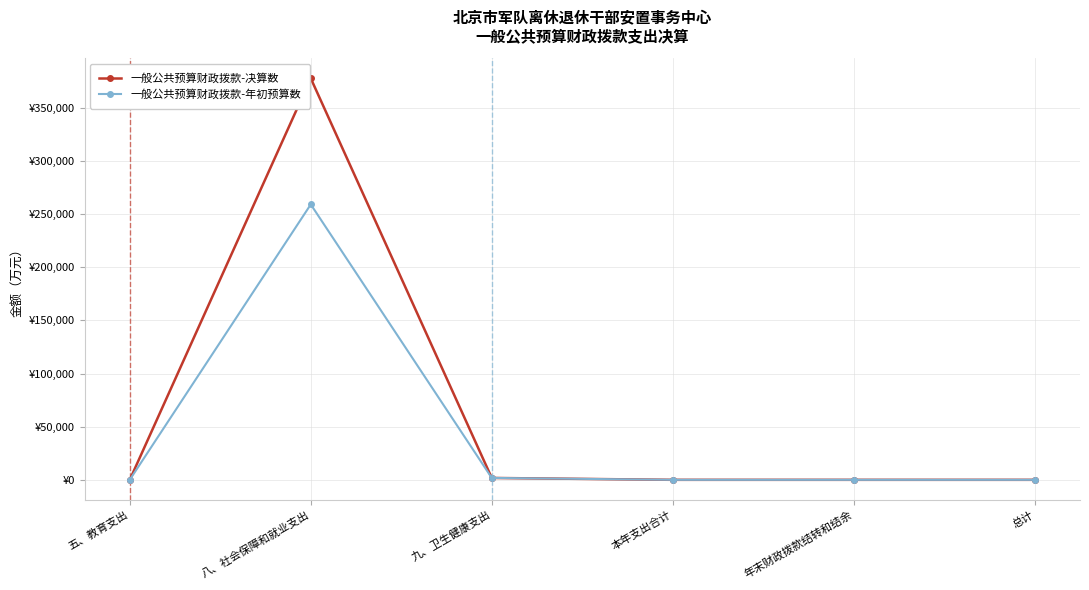

What are all the series names shown in the legend?

一般公共预算财政拨款-决算数, 一般公共预算财政拨款-年初预算数